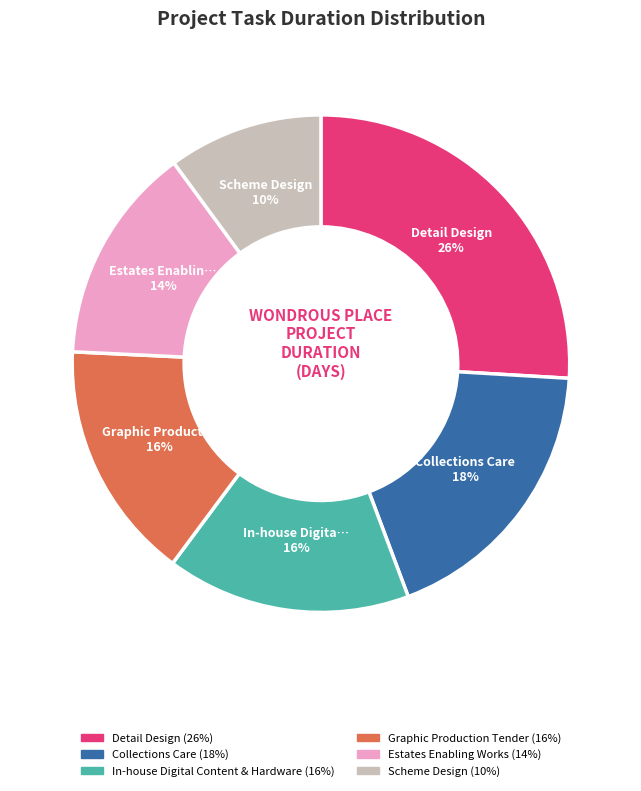

Is there any slice that represents more than half of the pie?

No